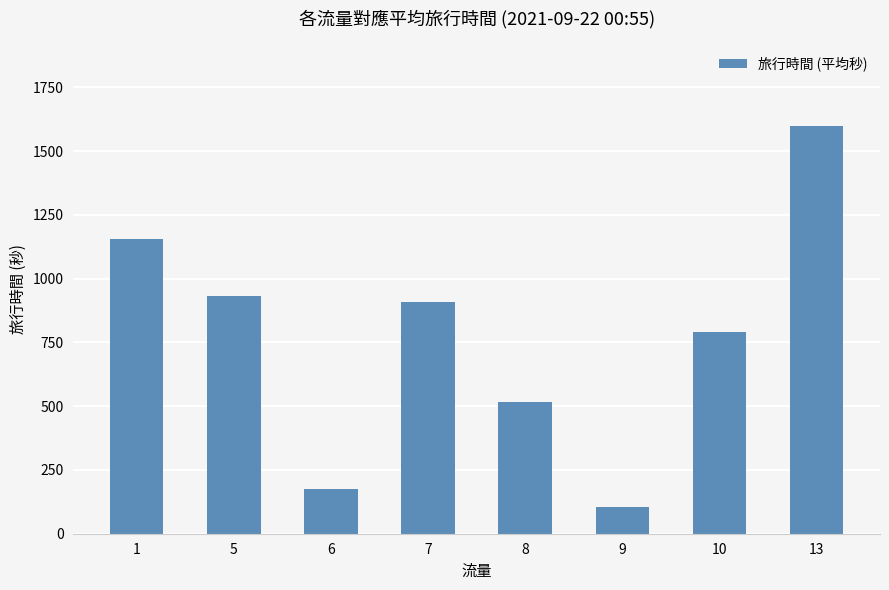

The value at 8 is 515. True or false?

True